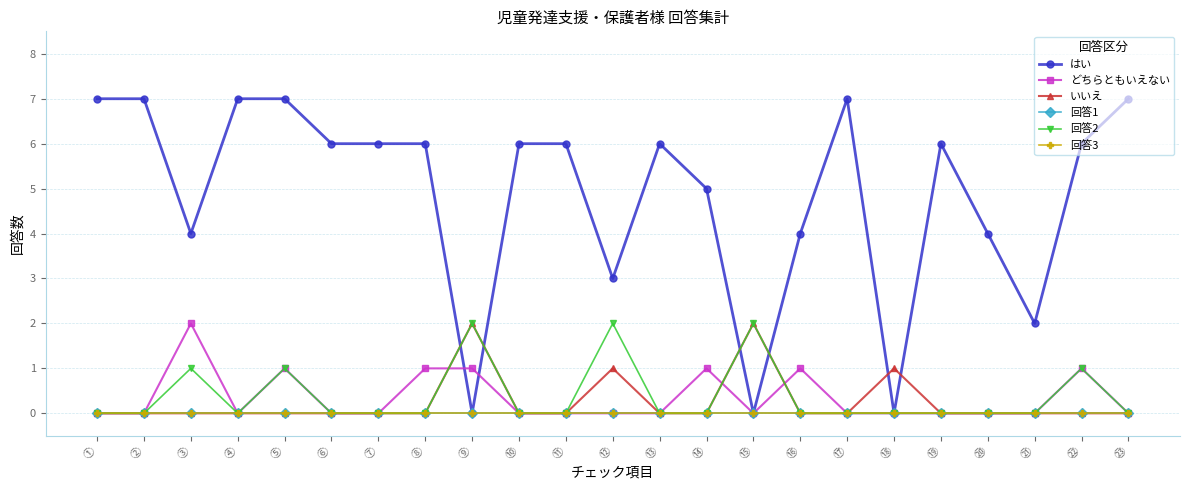

Between ⑪ and ⑦, which is larger?

⑪